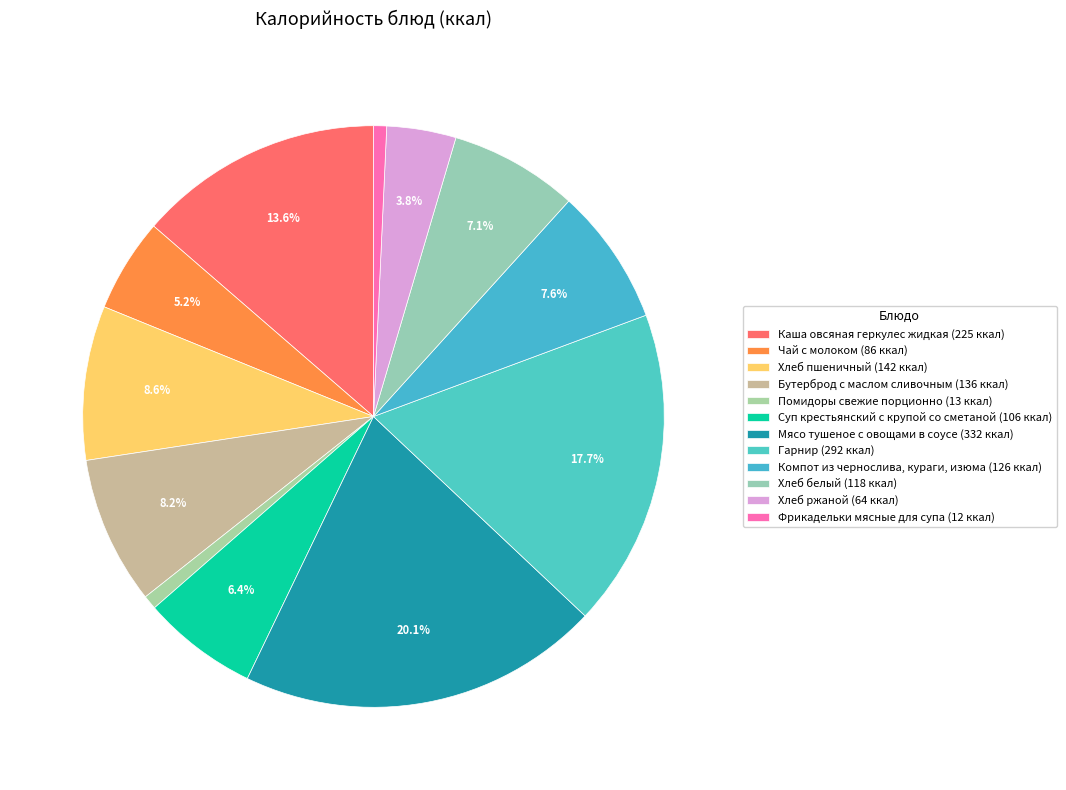

What percentage is the Мясо тушеное с овощами в соусе slice, to the nearest percent?

20%